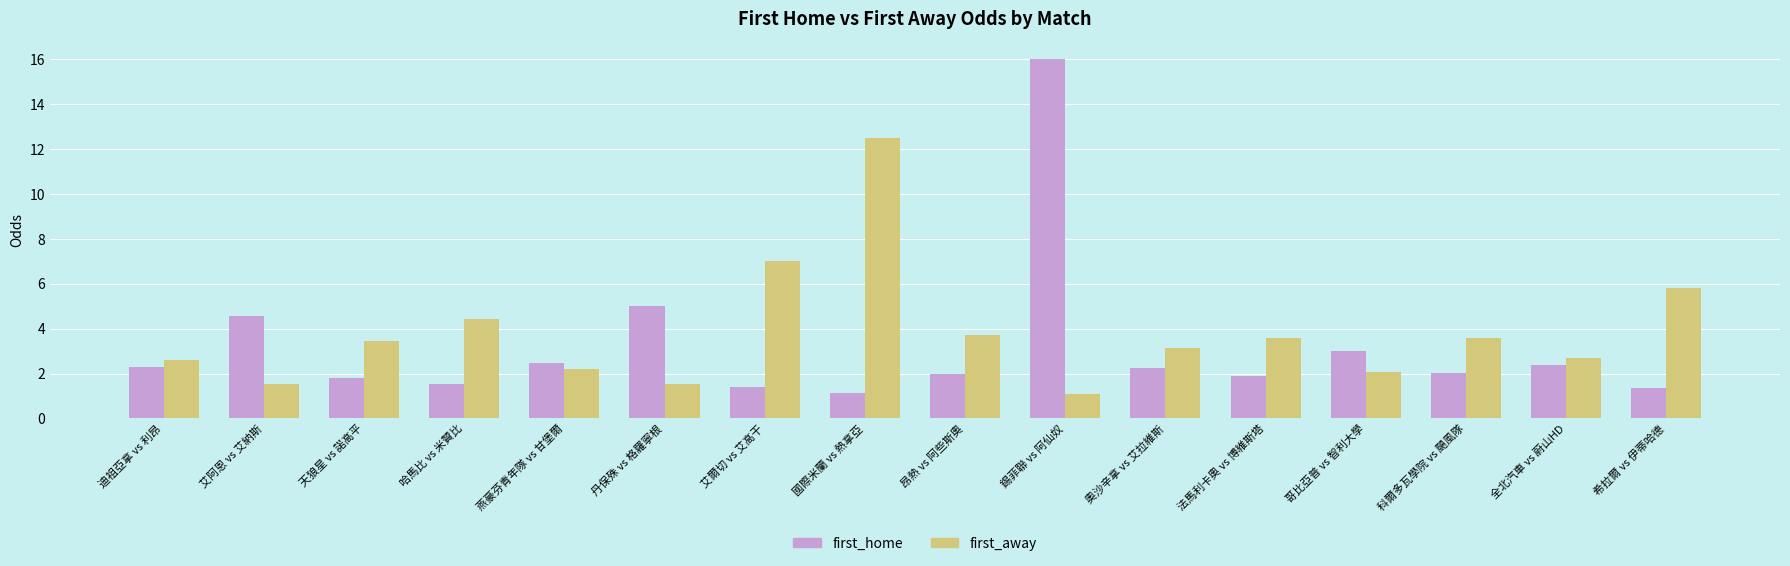

At how many categories does at least one series exceed 2?

16